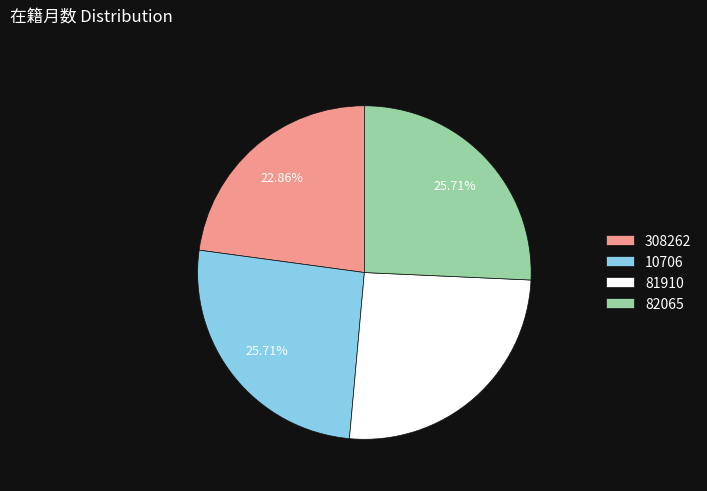

To the nearest percent, what portion does 308262 represent?

23%